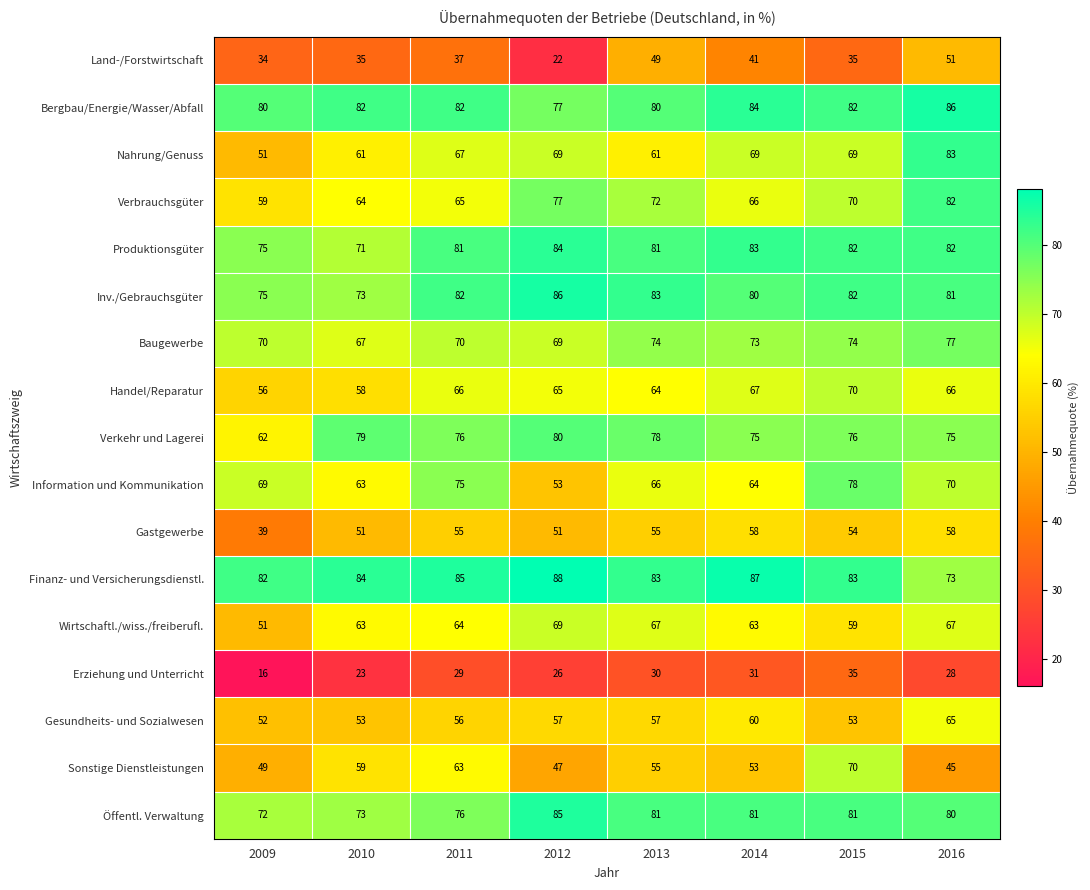

How many series are shown in this chart?

17